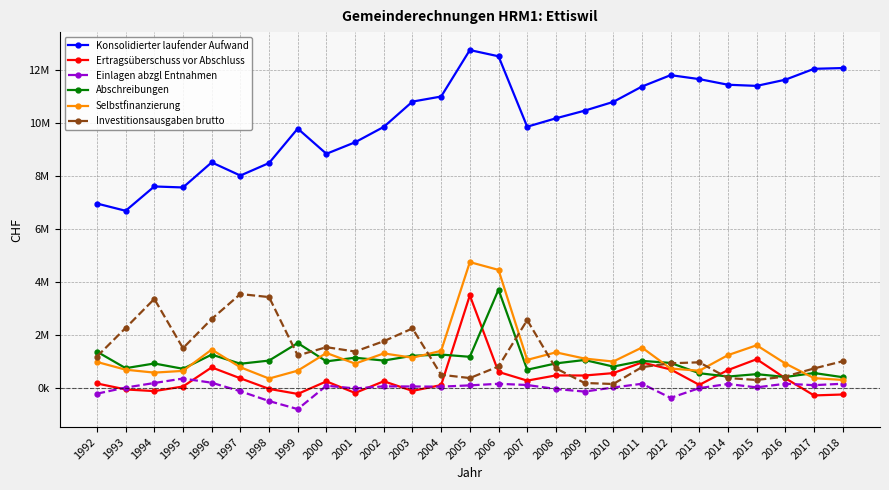

At 2014, list the series in order from largest to smallest.

Konsolidierter laufender Aufwand, Selbstfinanzierung, Ertragsüberschuss vor Abschluss, Abschreibungen, Investitionsausgaben brutto, Einlagen abzgl Entnahmen